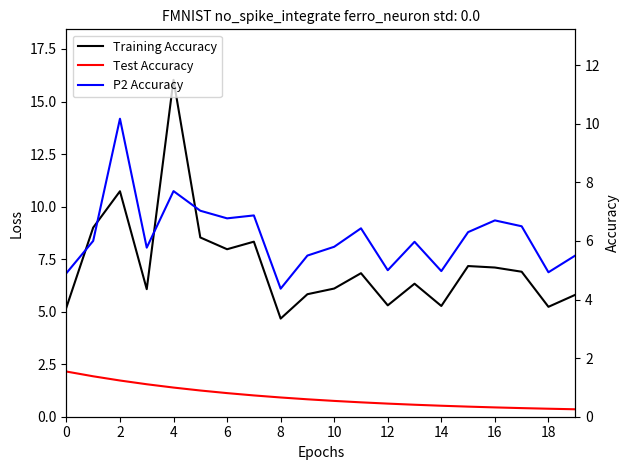

True or false: P1 (PM10) has more than 0 interior local peaks.

True